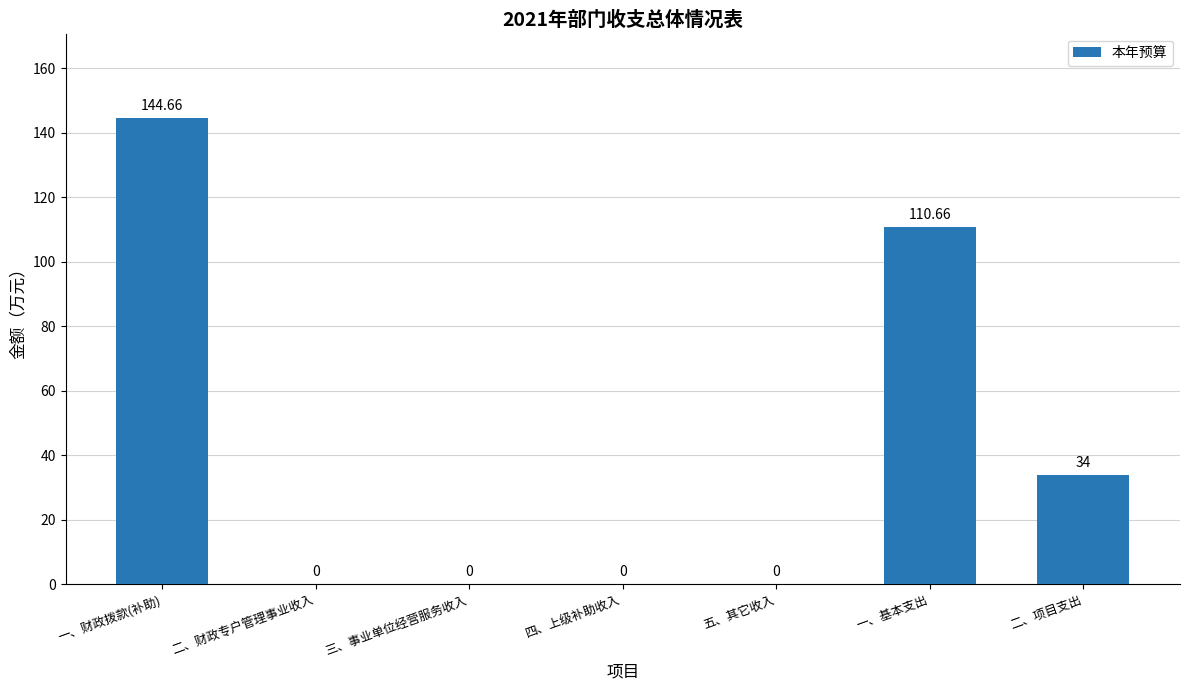

Where is the data nearest to the value 72?

二、项目支出